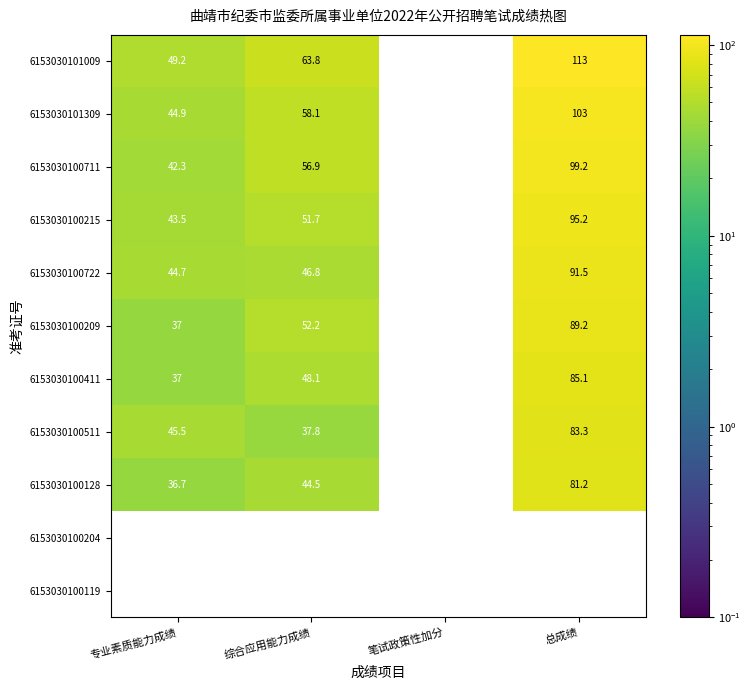

What is the sum of the 6153030100511 values at 总成绩 and 专业素质能力成绩?

128.8